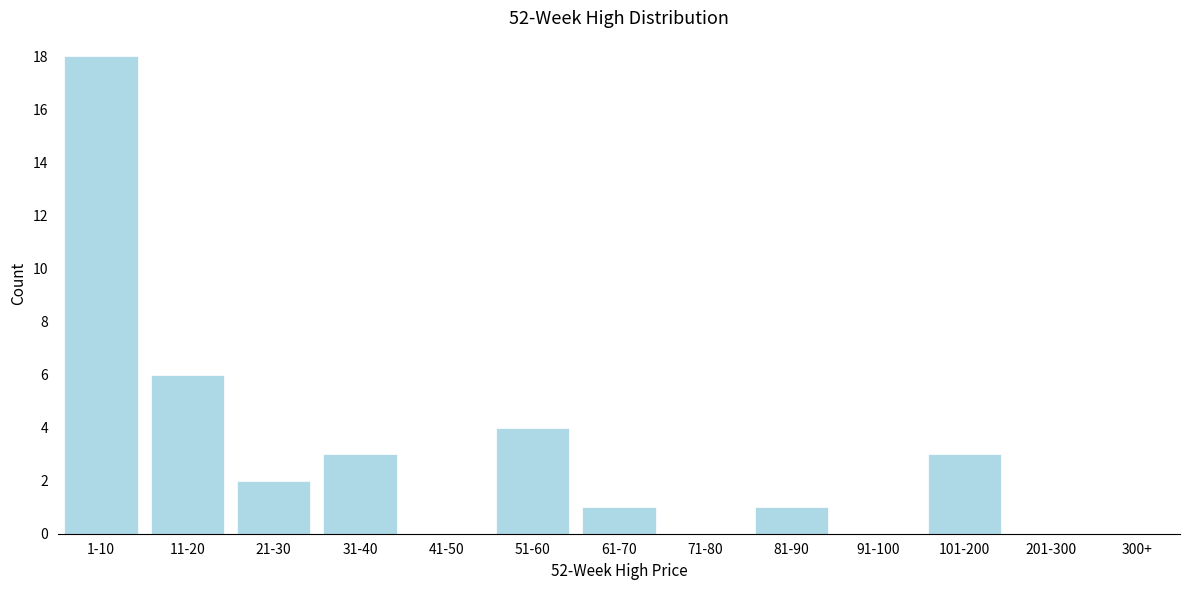

Reading left to right, list all the values displayed in this chart.

1-10=18	11-20=6	21-30=2	31-40=3	41-50=0	51-60=4	61-70=1	71-80=0	81-90=1	91-100=0	101-200=3	201-300=0